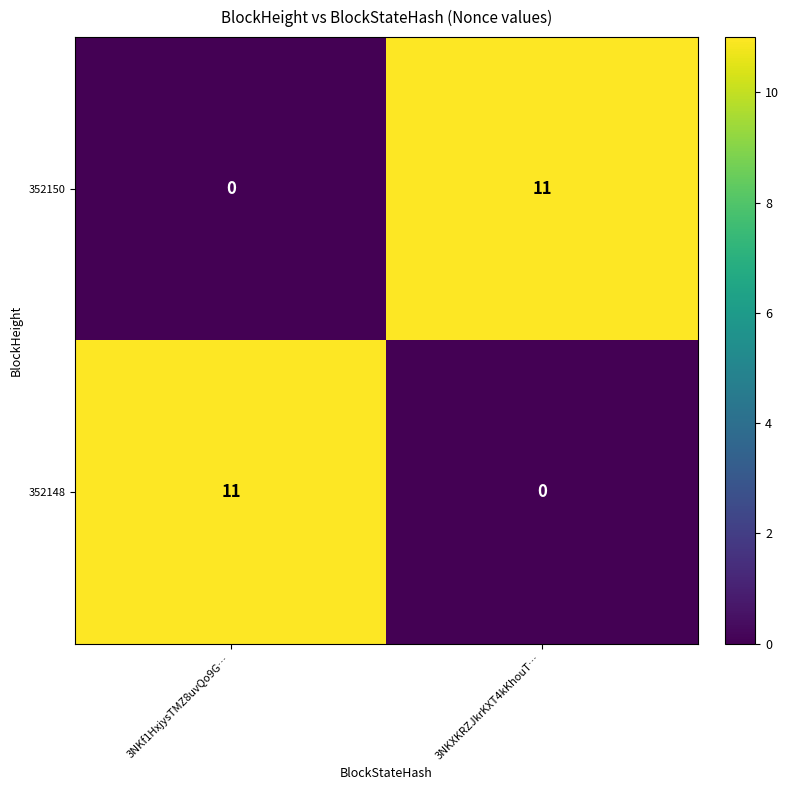

Is it true that 352148 equals 4 at 3NKXKRZJkrKXT4kKhouT…?

False